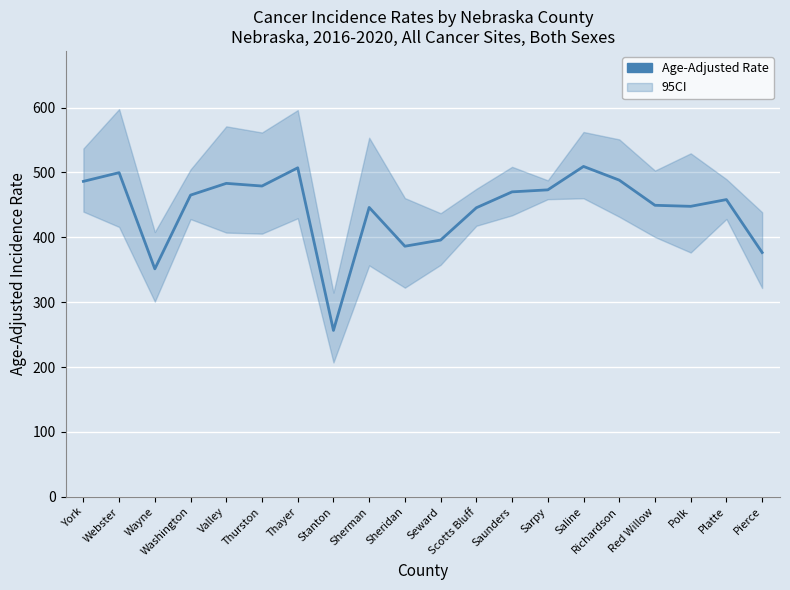

What position from the right is Stanton?

13